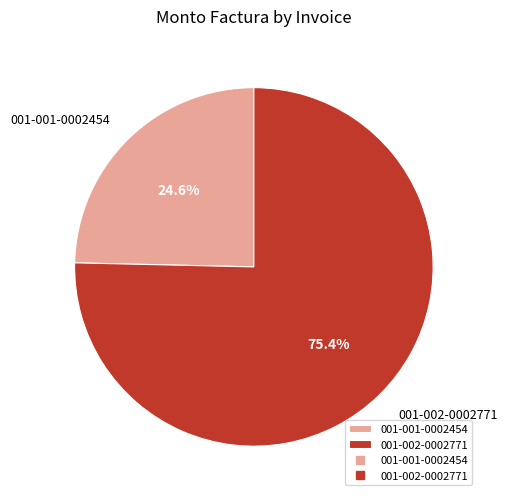

Do 001-001-0002454 and 001-002-0002771 together represent more than half of the pie?

Yes